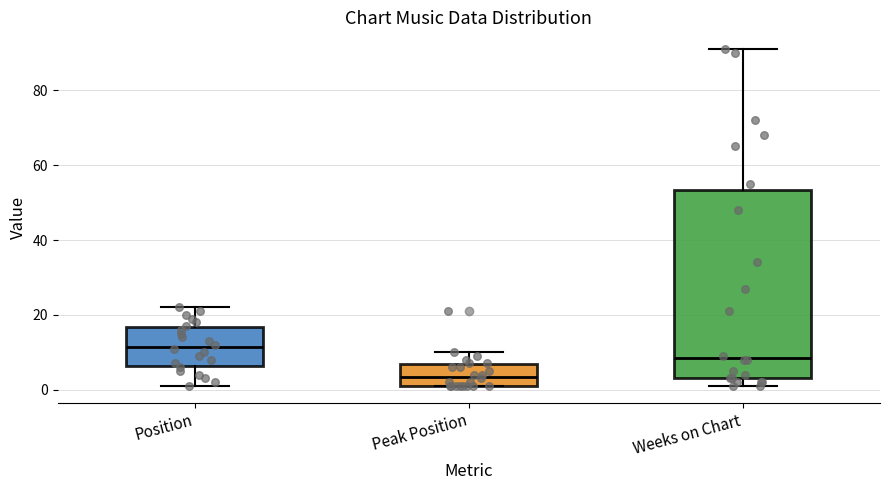

Reading left to right, transcribe this box plot: for each box, give where its median line is, the range the box spans, and where its two whiskers end, as read against the y-axis. The values are not printed on the chart, so give them approximately, as read against the axis.

Position: median 12, box 6 to 16, whiskers 2 to 22
Peak Position: median 4, box 2 to 6, whiskers 2 to 10
Weeks on Chart: median 8, box 4 to 54, whiskers 2 to 92